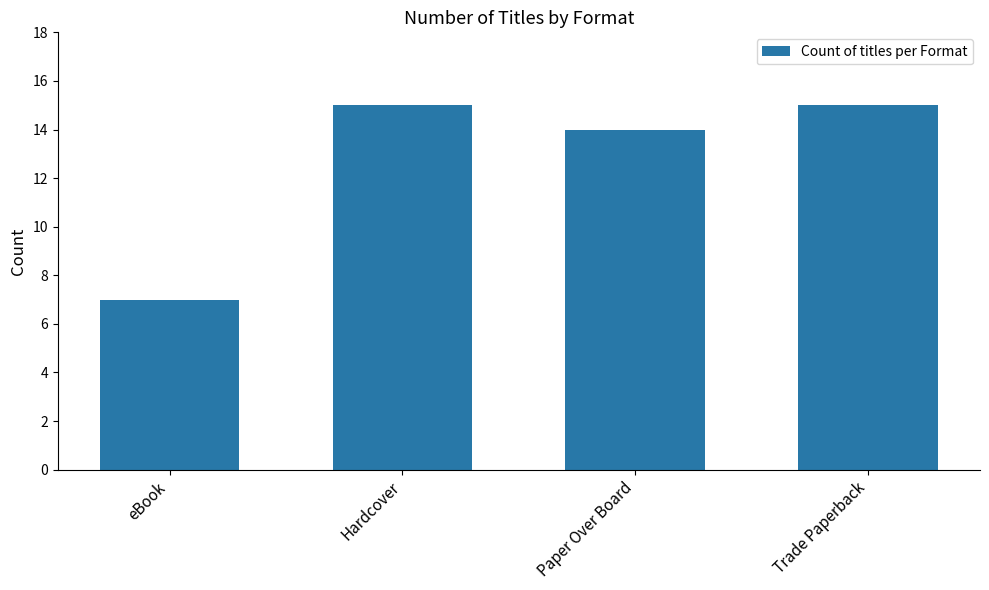

What is the change in value from Paper Over Board to Trade Paperback?

+1